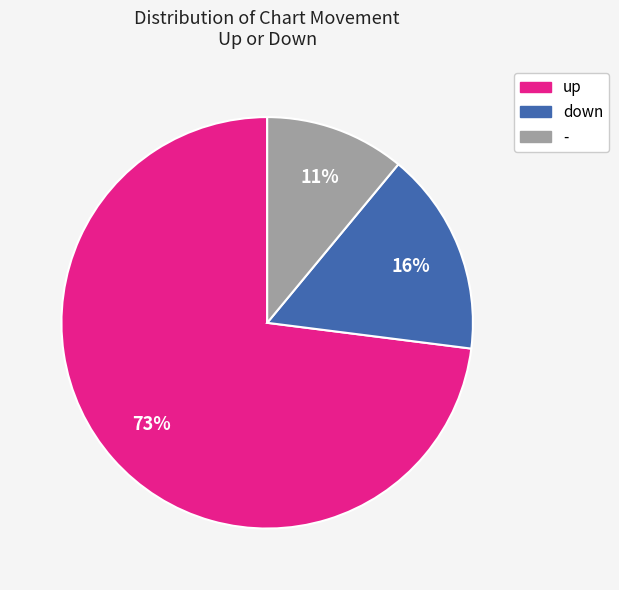

Which slice is the largest?

up